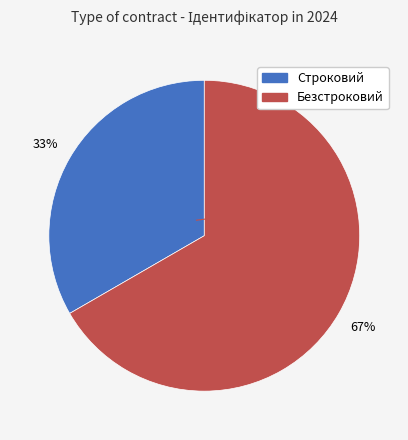

Which has a higher value, Строковий or Безстроковий?

Безстроковий